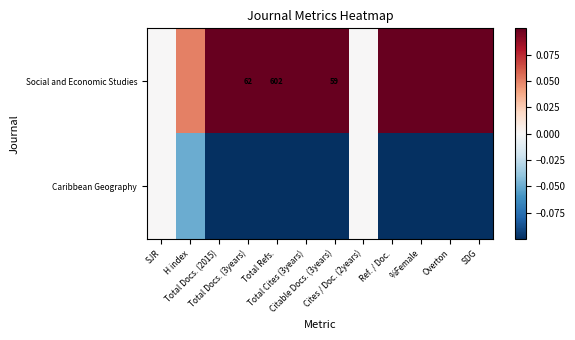

Which series has the widest spread of values?

Social and Economic Studies